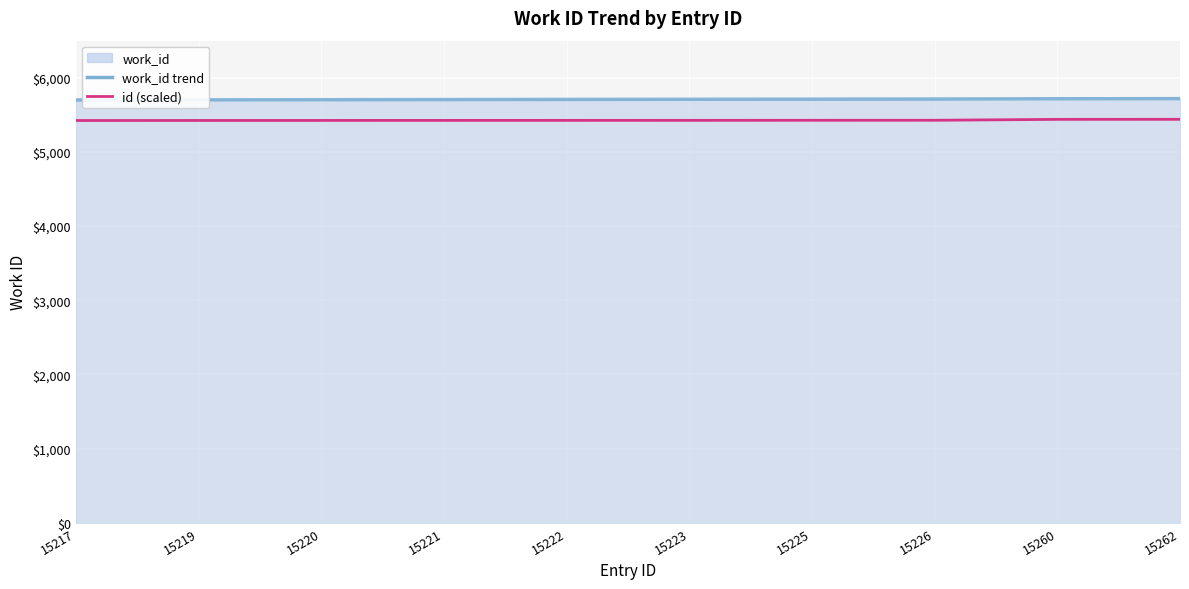

At which category is the sum across all series the highest?

15262